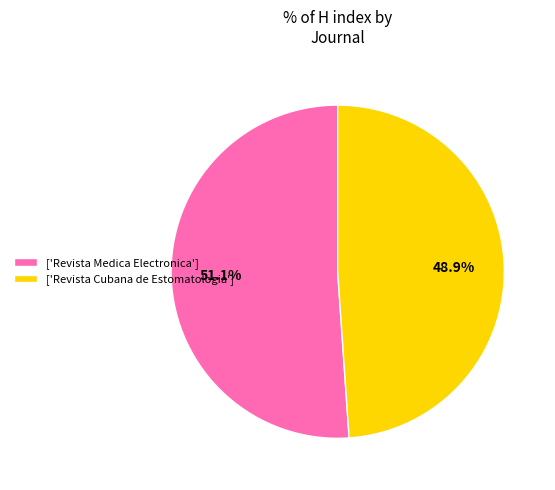

What portion of the pie excludes ['Revista Cubana de Estomatologia']?

51.1%